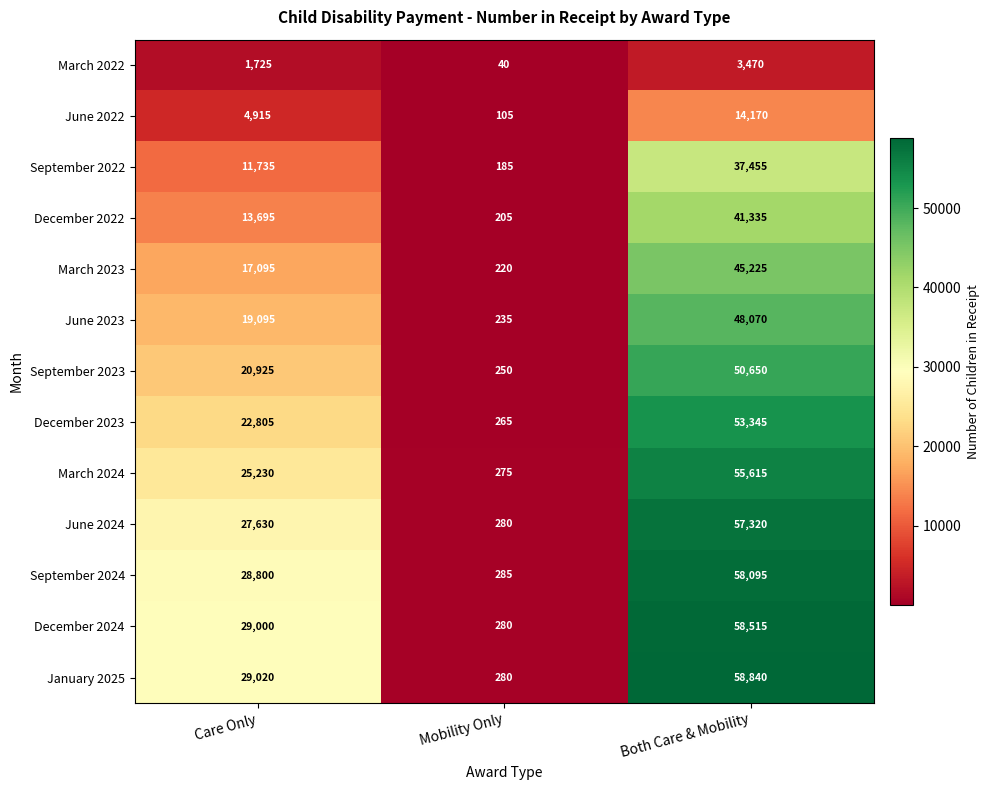

Which series has the largest range (max minus min)?

January 2025